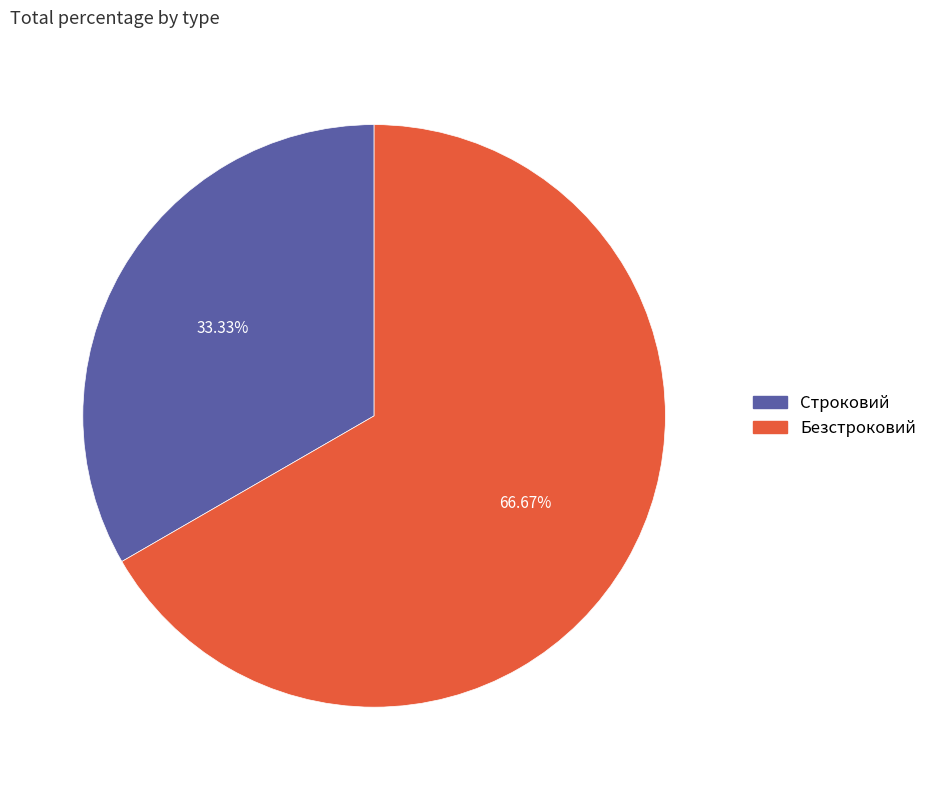

Count the number of slices in the pie.

2